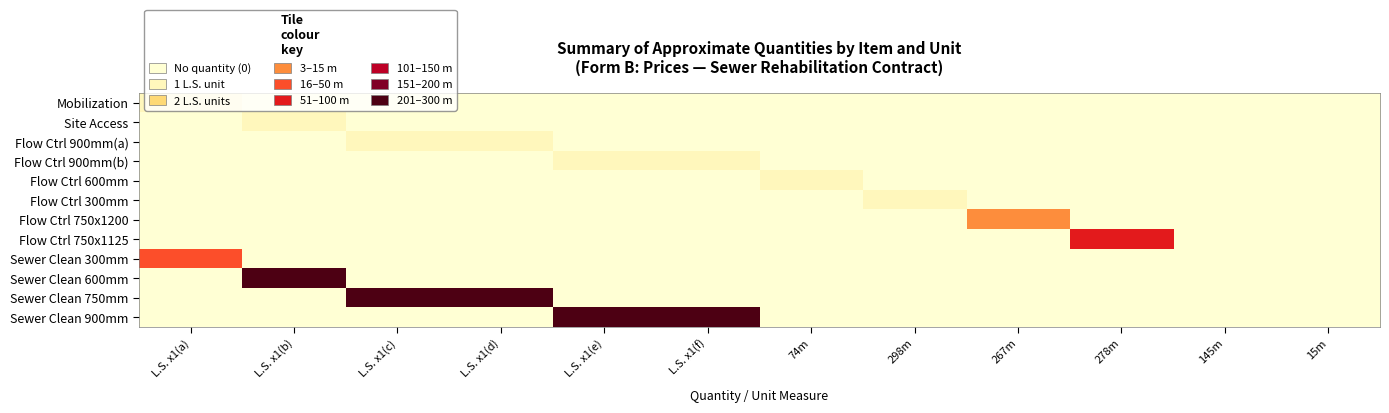

Reading left to right, transcribe all the data shown in this chart.

Mobilization: L.S. x1(a)=1	L.S. x1(b)=0	L.S. x1(c)=0	L.S. x1(d)=0	L.S. x1(e)=0	L.S. x1(f)=0	74m=0	298m=0	267m=0	278m=0	145m=0	15m=0
Site Access: L.S. x1(a)=0	L.S. x1(b)=1	L.S. x1(c)=0	L.S. x1(d)=0	L.S. x1(e)=0	L.S. x1(f)=0	74m=0	298m=0	267m=0	278m=0	145m=0	15m=0
Flow Ctrl 900mm(a): L.S. x1(a)=0	L.S. x1(b)=0	L.S. x1(c)=1	L.S. x1(d)=1	L.S. x1(e)=0	L.S. x1(f)=0	74m=0	298m=0	267m=0	278m=0	145m=0	15m=0
Flow Ctrl 900mm(b): L.S. x1(a)=0	L.S. x1(b)=0	L.S. x1(c)=0	L.S. x1(d)=0	L.S. x1(e)=1	L.S. x1(f)=1	74m=0	298m=0	267m=0	278m=0	145m=0	15m=0
Flow Ctrl 600mm: L.S. x1(a)=0	L.S. x1(b)=0	L.S. x1(c)=0	L.S. x1(d)=0	L.S. x1(e)=0	L.S. x1(f)=0	74m=1	298m=0	267m=0	278m=0	145m=0	15m=0
Flow Ctrl 300mm: L.S. x1(a)=0	L.S. x1(b)=0	L.S. x1(c)=0	L.S. x1(d)=0	L.S. x1(e)=0	L.S. x1(f)=0	74m=0	298m=1	267m=0	278m=0	145m=0	15m=0
Flow Ctrl 750x1200: L.S. x1(a)=0	L.S. x1(b)=0	L.S. x1(c)=0	L.S. x1(d)=0	L.S. x1(e)=0	L.S. x1(f)=0	74m=0	298m=0	267m=15	278m=0	145m=0	15m=0
Flow Ctrl 750x1125: L.S. x1(a)=0	L.S. x1(b)=0	L.S. x1(c)=0	L.S. x1(d)=0	L.S. x1(e)=0	L.S. x1(f)=0	74m=0	298m=0	267m=0	278m=145	145m=0	15m=0
Sewer Clean 300mm: L.S. x1(a)=74	L.S. x1(b)=0	L.S. x1(c)=0	L.S. x1(d)=0	L.S. x1(e)=0	L.S. x1(f)=0	74m=0	298m=0	267m=0	278m=0	145m=0	15m=0
Sewer Clean 600mm: L.S. x1(a)=0	L.S. x1(b)=298	L.S. x1(c)=0	L.S. x1(d)=0	L.S. x1(e)=0	L.S. x1(f)=0	74m=0	298m=0	267m=0	278m=0	145m=0	15m=0
Sewer Clean 750mm: L.S. x1(a)=0	L.S. x1(b)=0	L.S. x1(c)=267	L.S. x1(d)=267	L.S. x1(e)=0	L.S. x1(f)=0	74m=0	298m=0	267m=0	278m=0	145m=0	15m=0
Sewer Clean 900mm: L.S. x1(a)=0	L.S. x1(b)=0	L.S. x1(c)=0	L.S. x1(d)=0	L.S. x1(e)=278	L.S. x1(f)=278	74m=0	298m=0	267m=0	278m=0	145m=0	15m=0